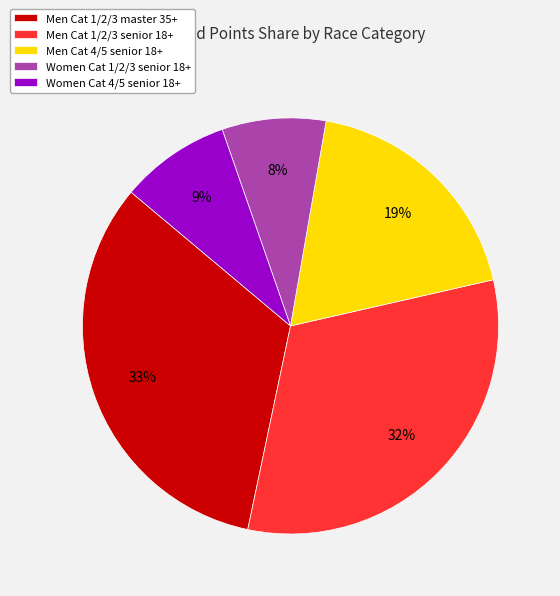

Which has a higher value, Men Cat 1/2/3 master 35+ or Men Cat 4/5 senior 18+?

Men Cat 1/2/3 master 35+